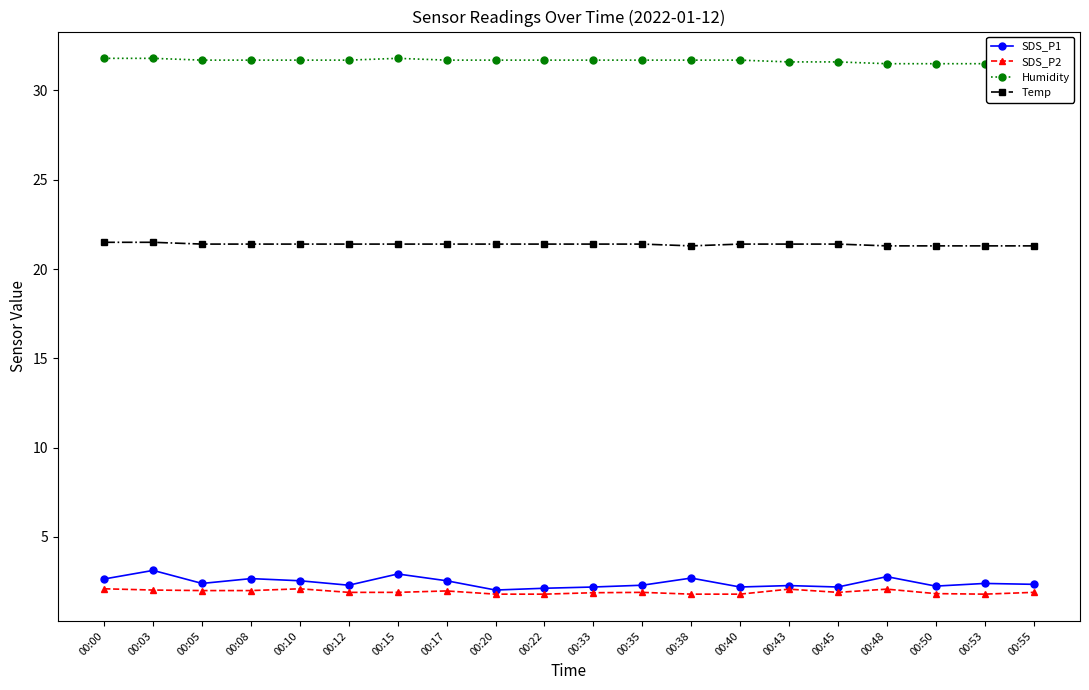

What is the value of the SDS_P1 point at the 11th from the left?

2.2